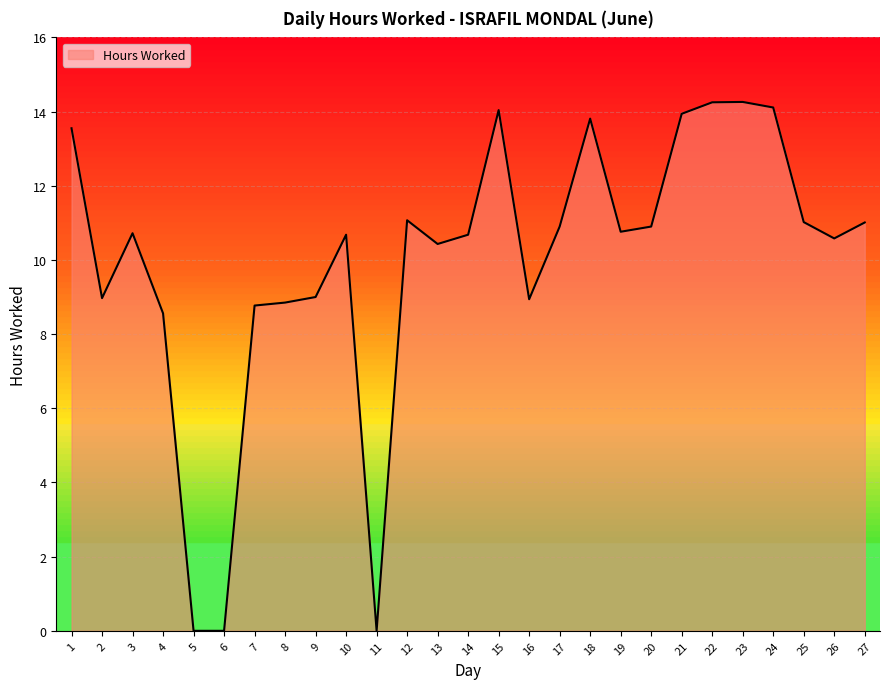

The value at 22 is 14.2. True or false?

True